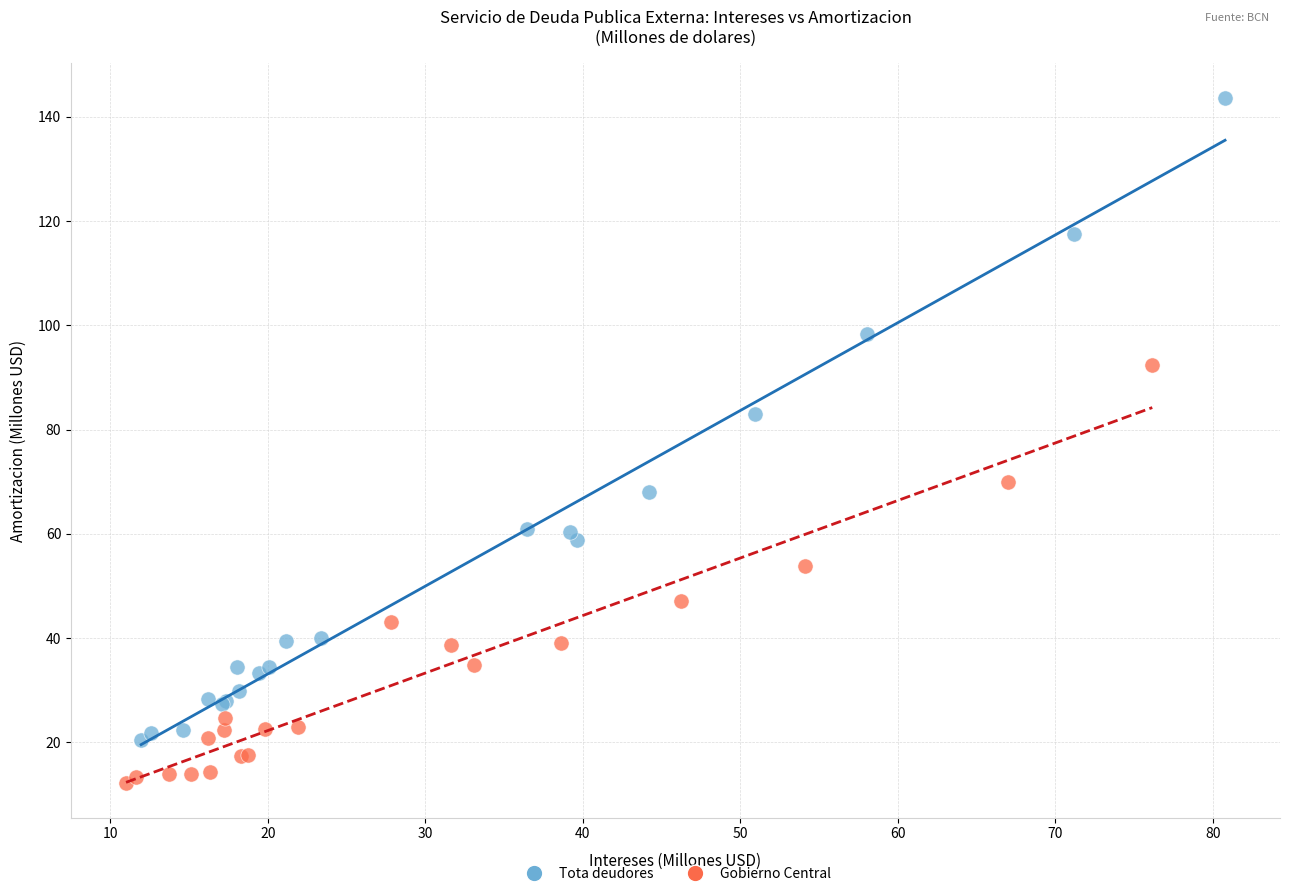

Which series has the largest Y range (max minus min)?

Tota deudores